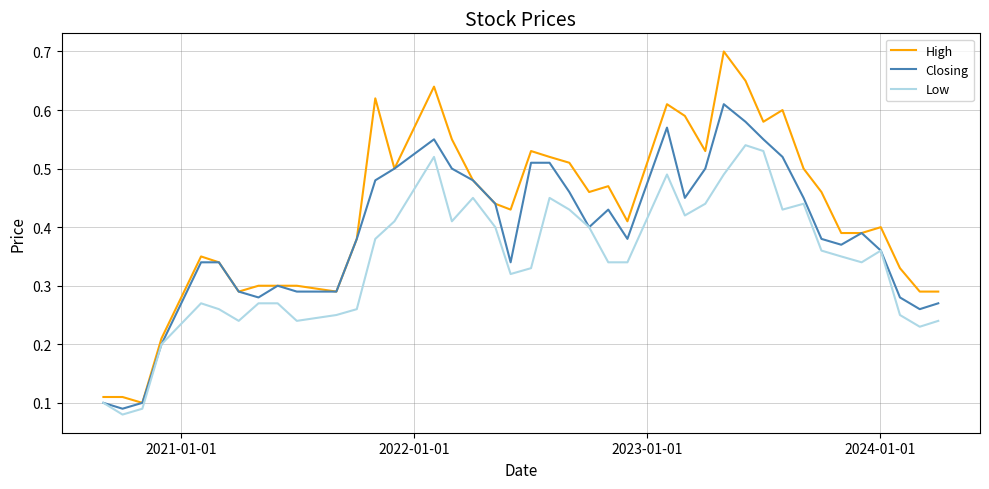

Which series has the largest range (max minus min)?

High